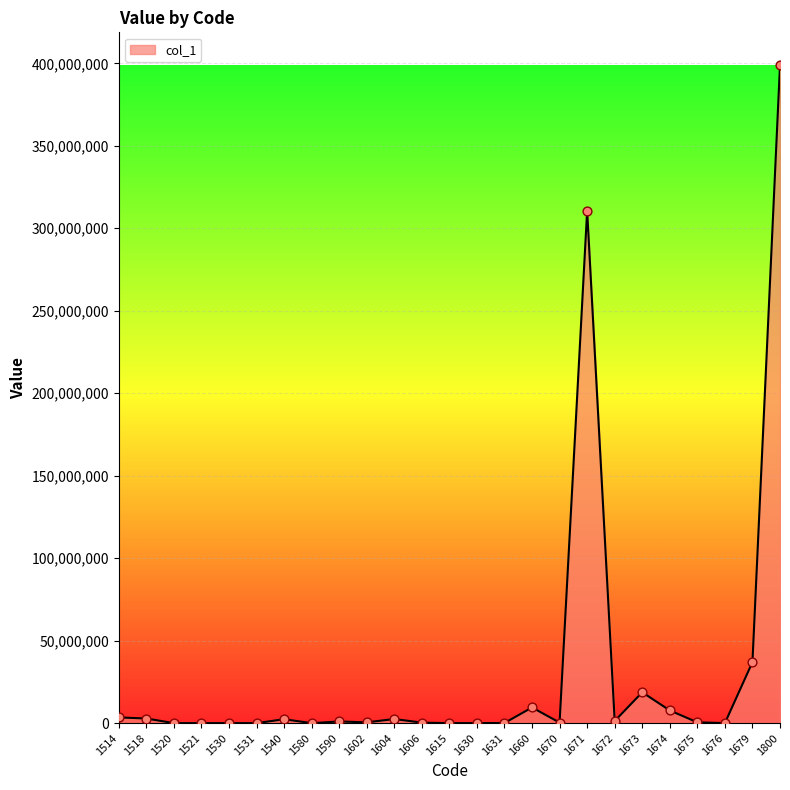

What is the change in value from 1604 to 1674?

+5205273.0